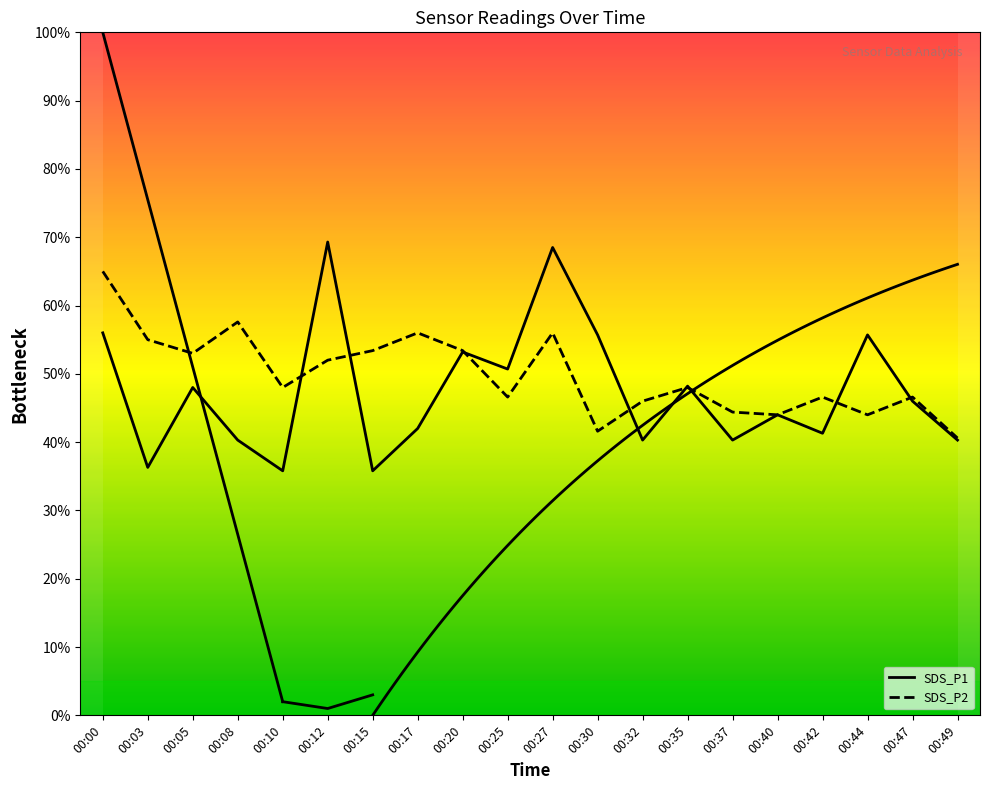

What is the difference between the second highest and second lowest values in the SDS_P2 series?

16.0